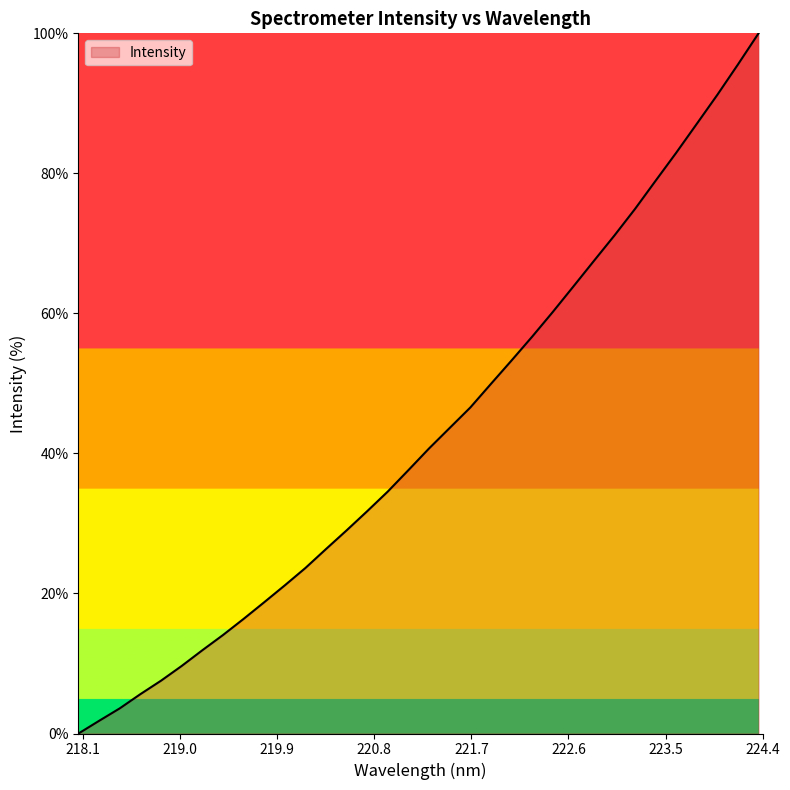

What is the greatest value displayed?

100.0